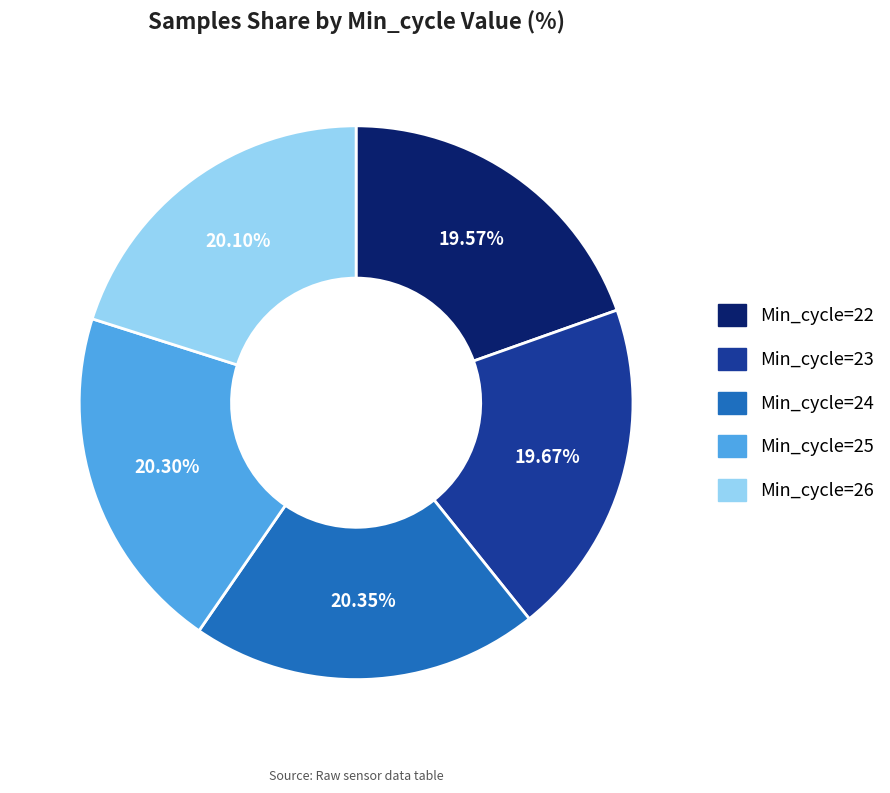

Which has a higher value, Min_cycle=25 or Min_cycle=23?

Min_cycle=25